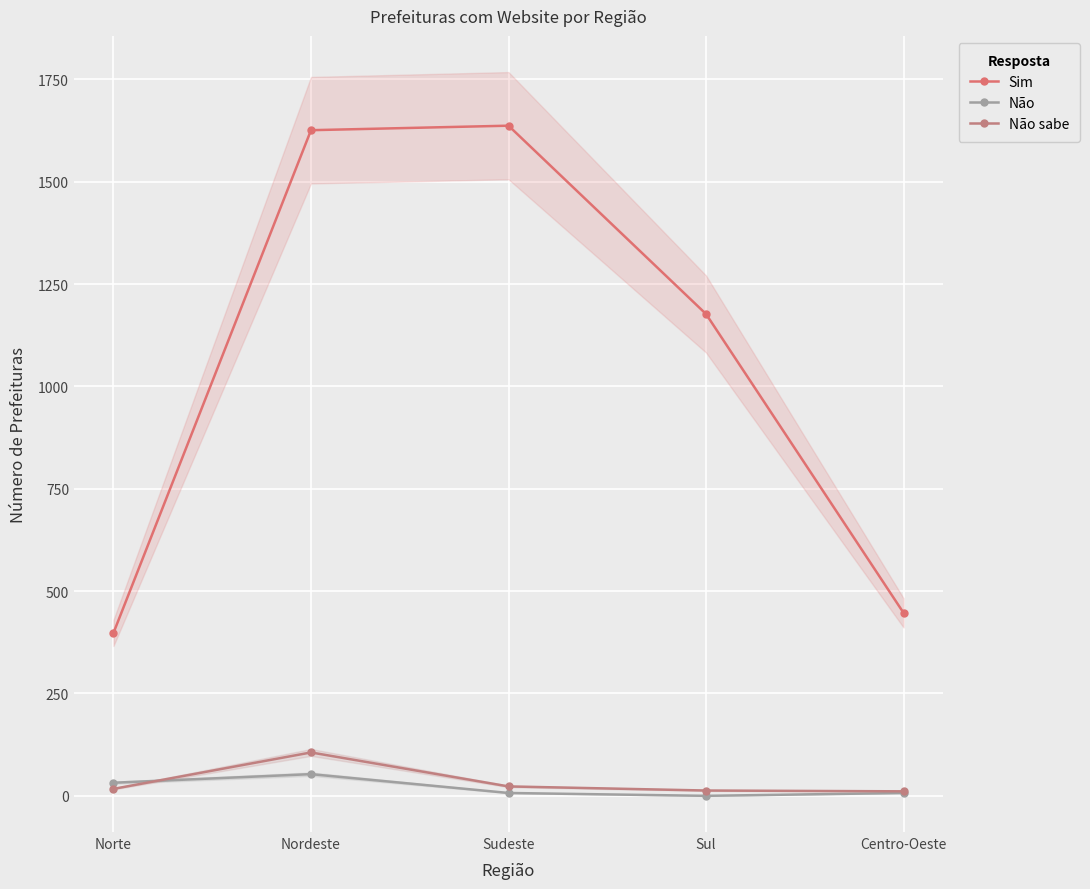

True or false: Não and Sim intersect in this chart.

False